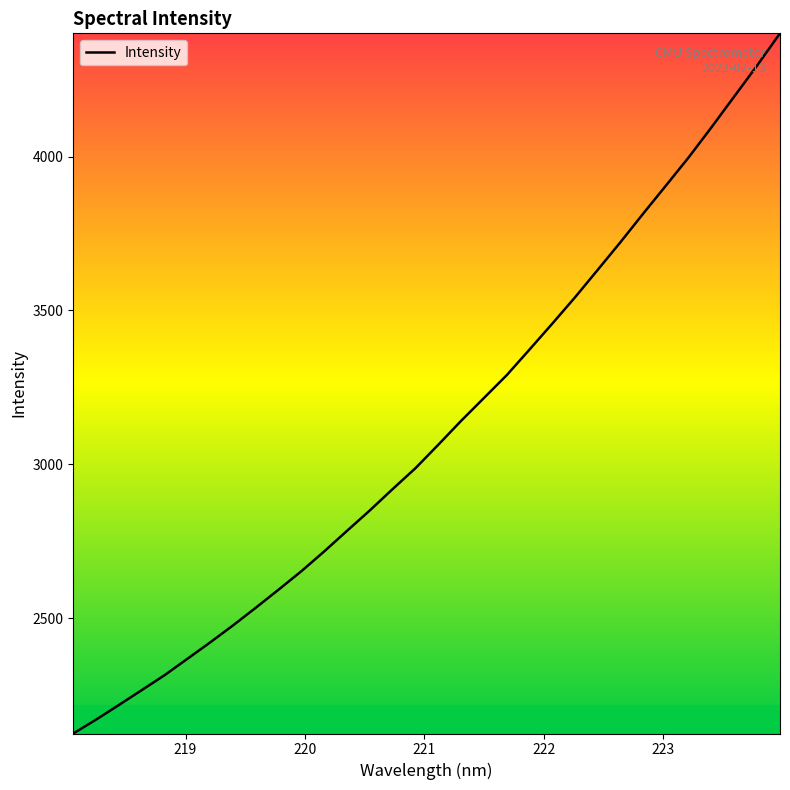

What is the maximum value shown in the chart?

4400.3